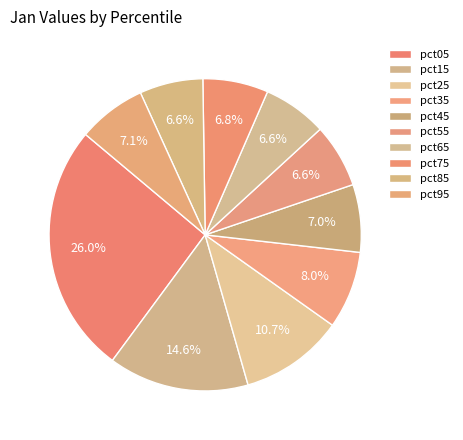

To the nearest percent, what is the difference between the largest and smallest slice percentages?

19%